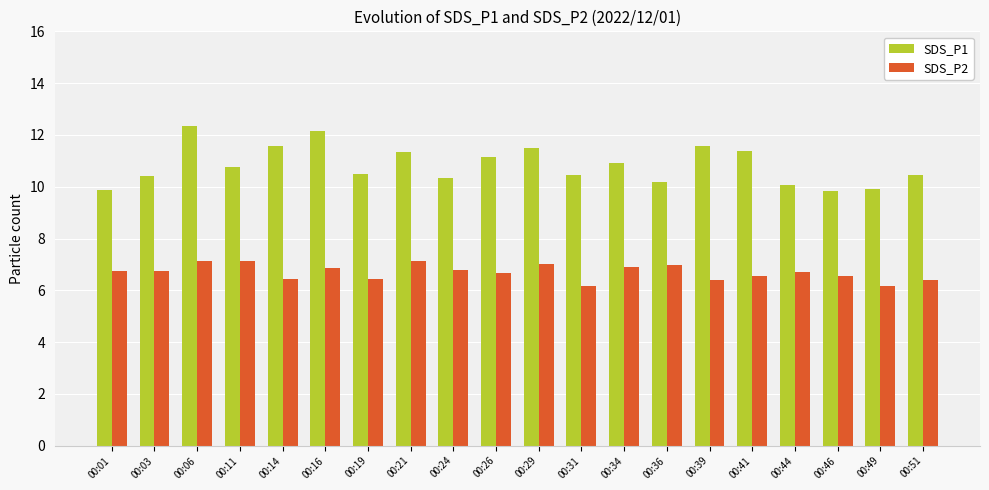

What is the difference between the maximum and minimum values in the SDS_P2 series?

1.0